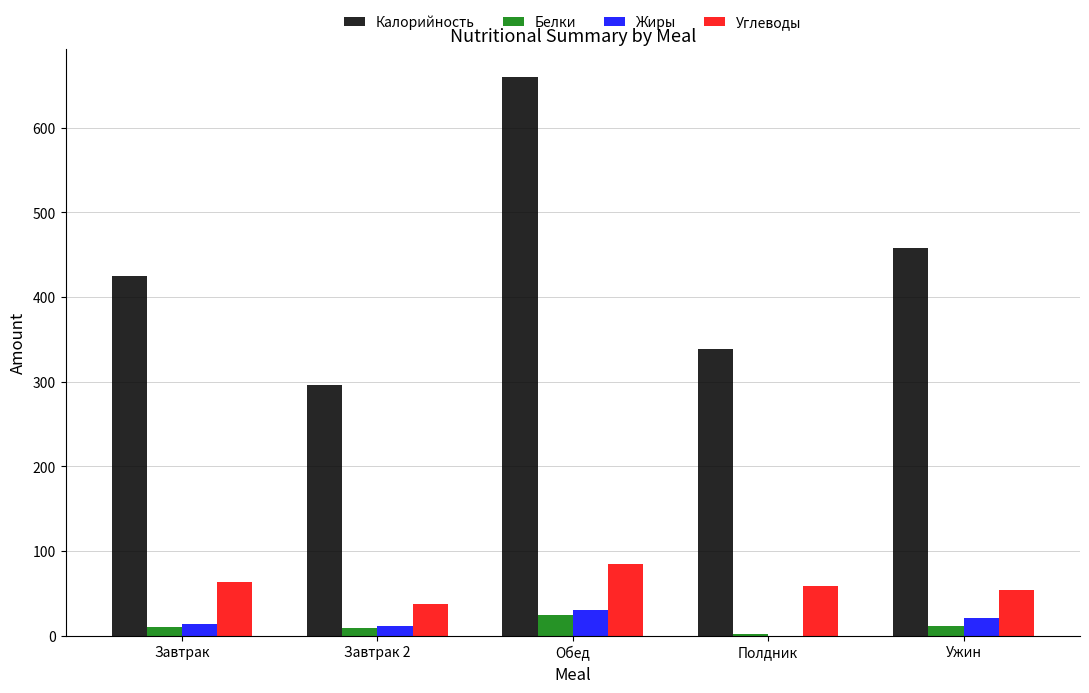

Read the Углеводы value at Полдник.

58.6